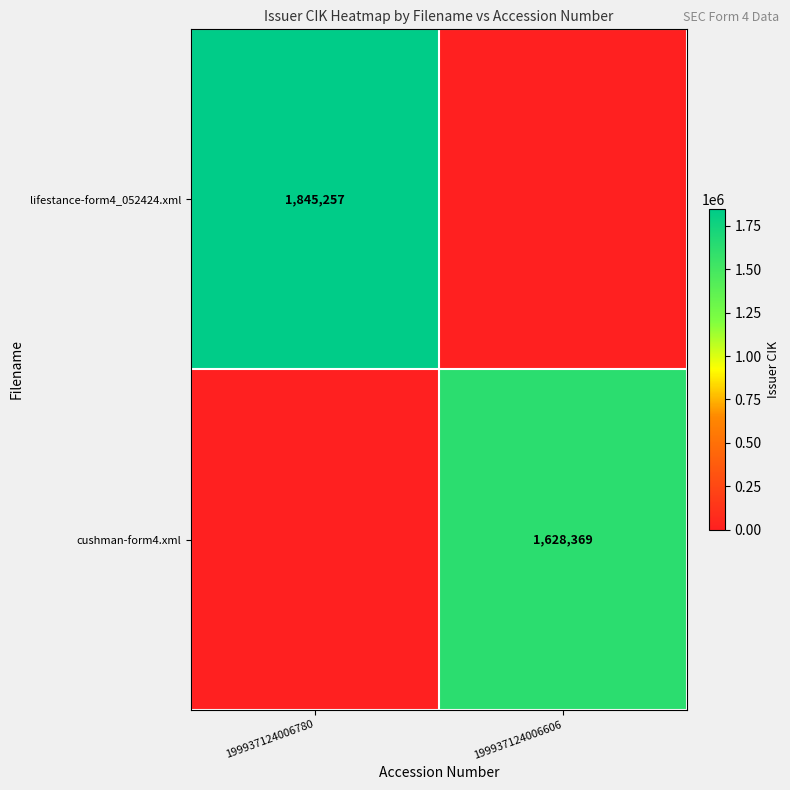

At how many categories does at least one series exceed 690482?

2